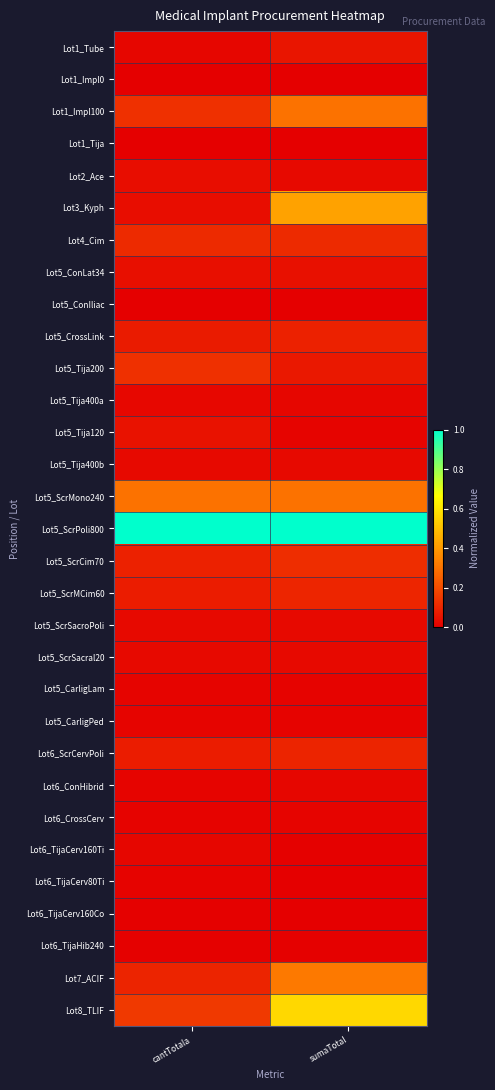

Which has a higher value, cantTotala or sumaTotal?

sumaTotal